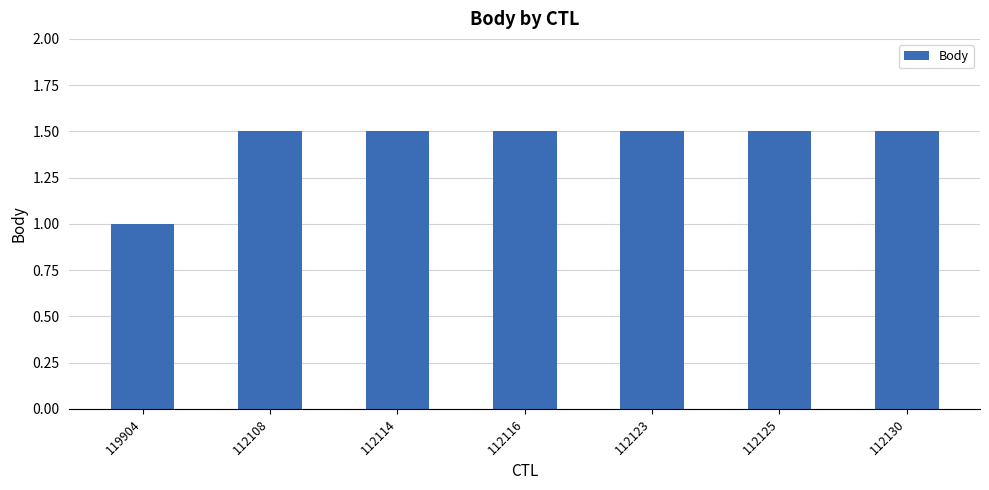

What is the ratio of the value at 112130 to the value at 112125?

1.0